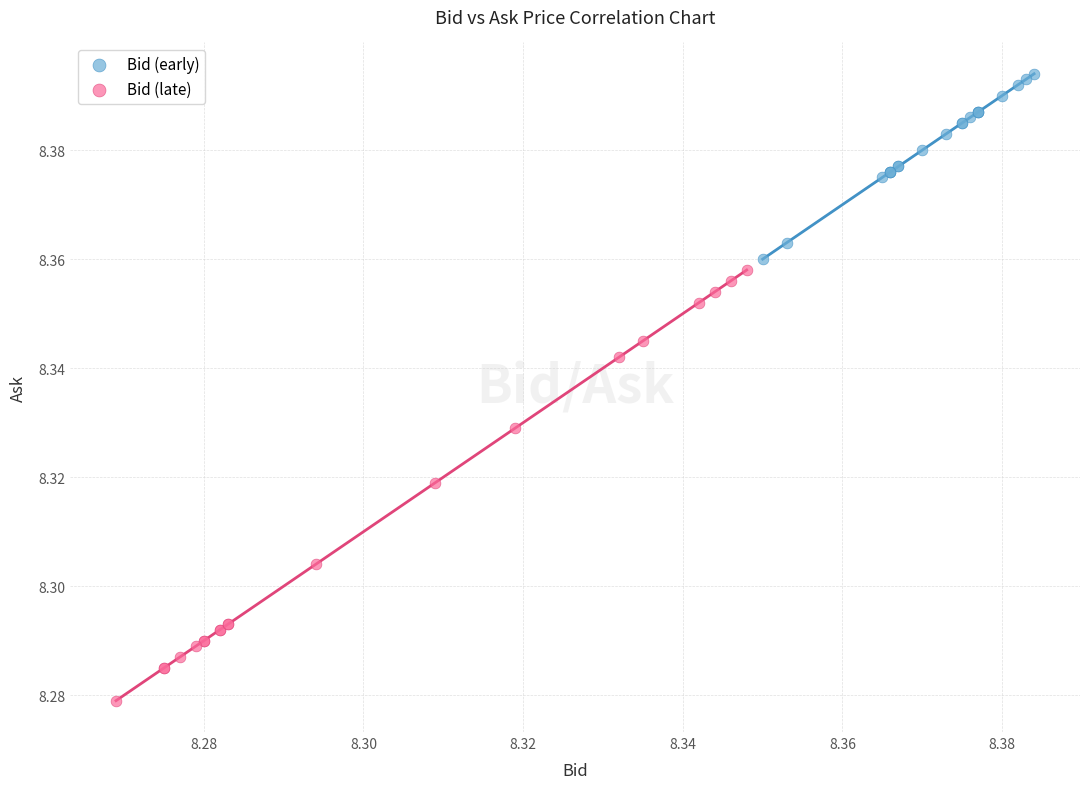

Which series has the widest spread of Y values?

Bid (late)